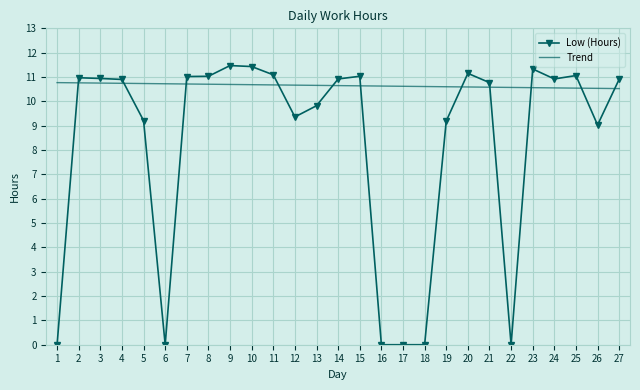

Is the value of Low (Hours) at 5 greater than the value of Trend at 16?

No